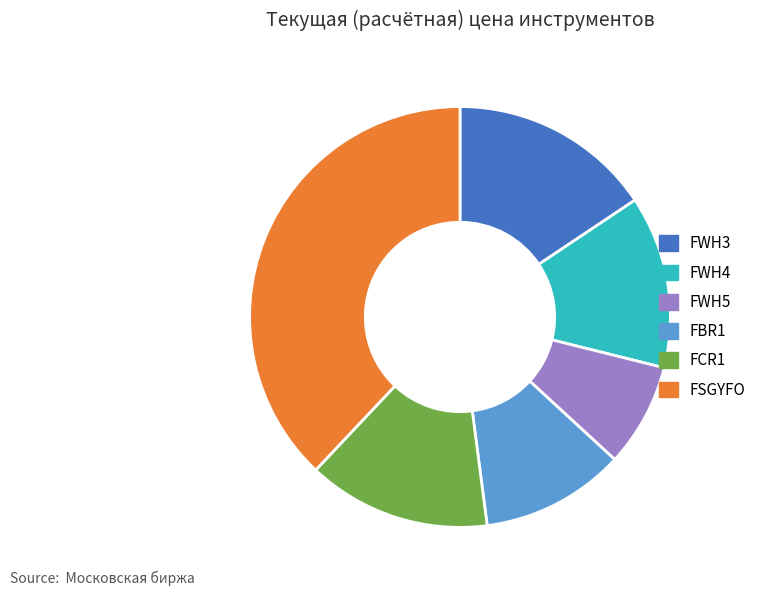

Does any single category account for the majority?

No